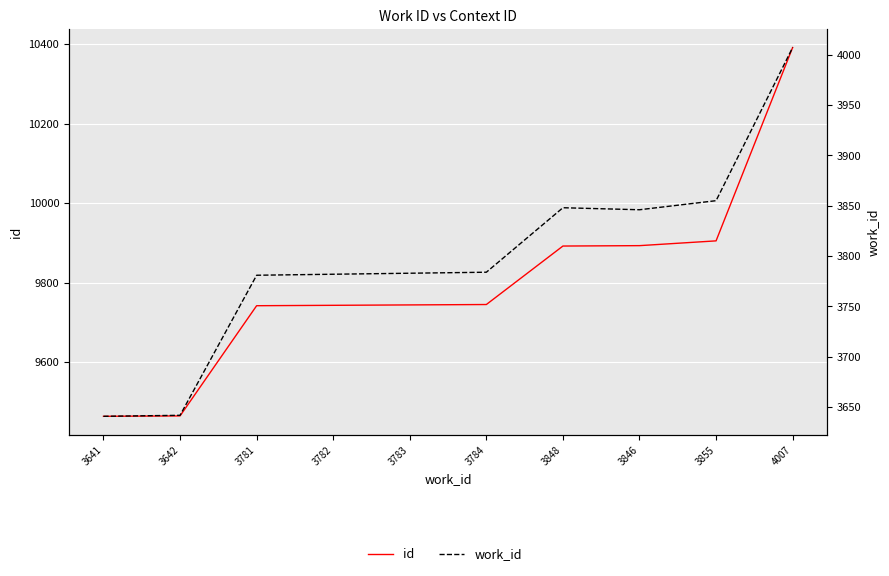

At which category is the sum across all series the highest?

4007